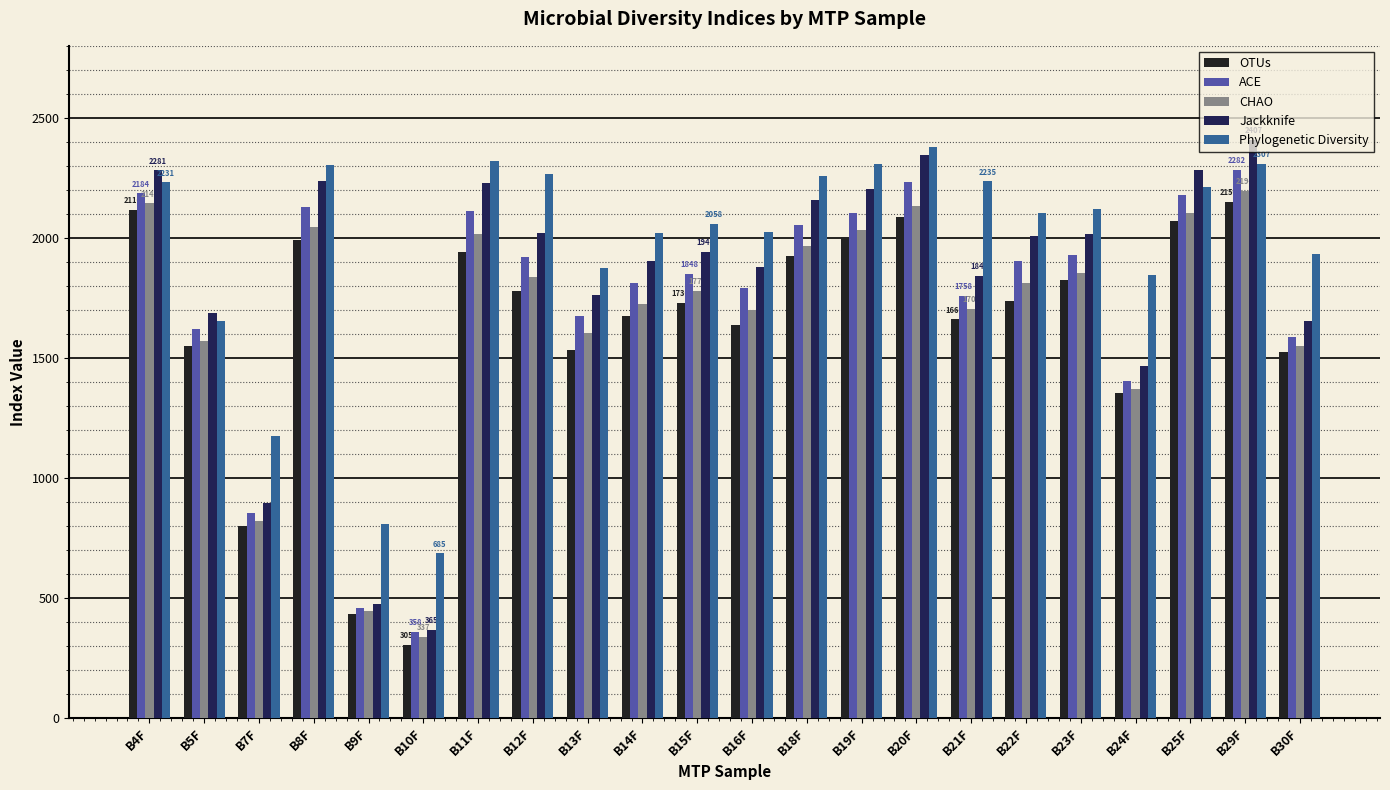

What is the value of the CHAO bar at the 3rd from the left?

819.6